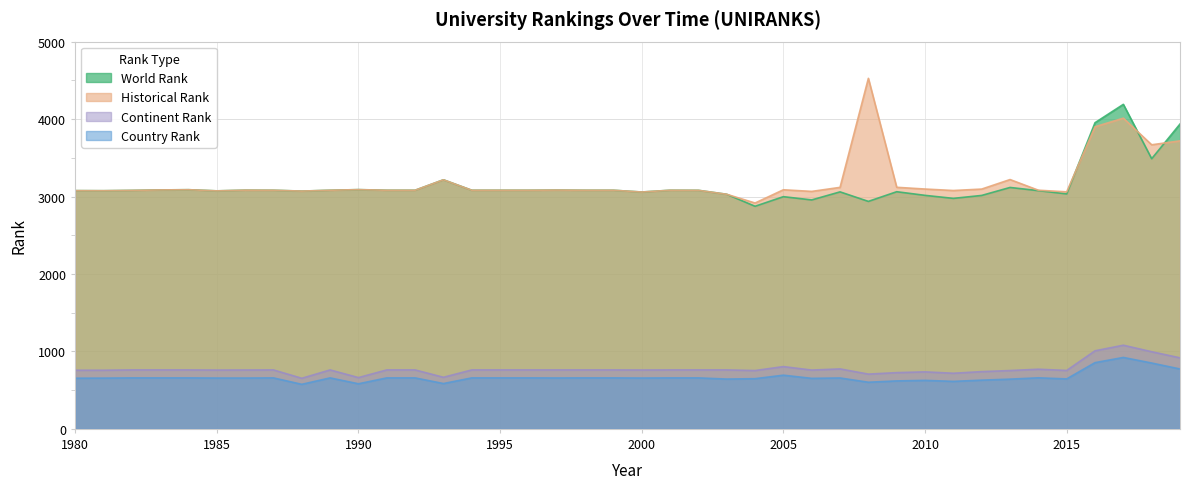

What are all the series names shown in the legend?

World Rank, Historical Rank, Continent Rank, Country Rank